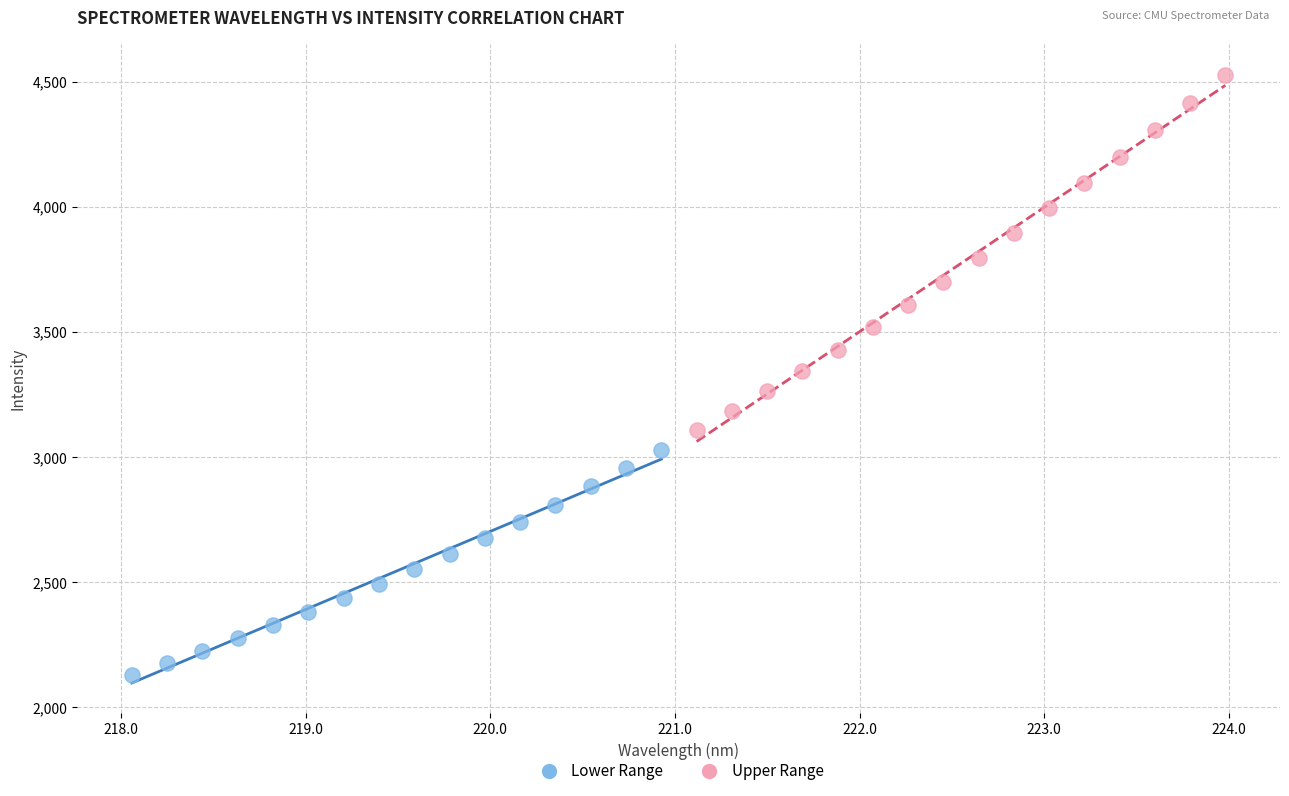

Which series has the largest Y range (max minus min)?

Upper Range